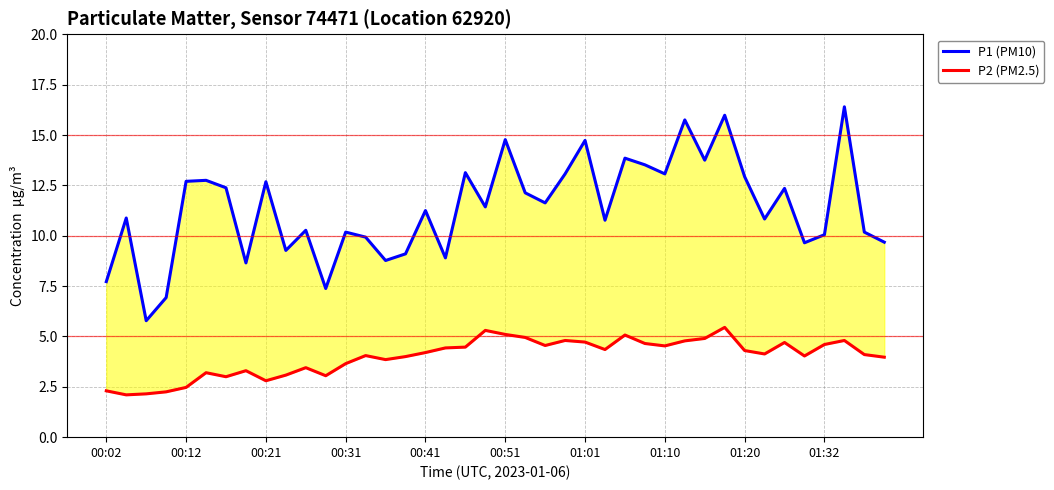

True or false: P2 (PM2.5) and P1 (PM10) intersect in this chart.

False